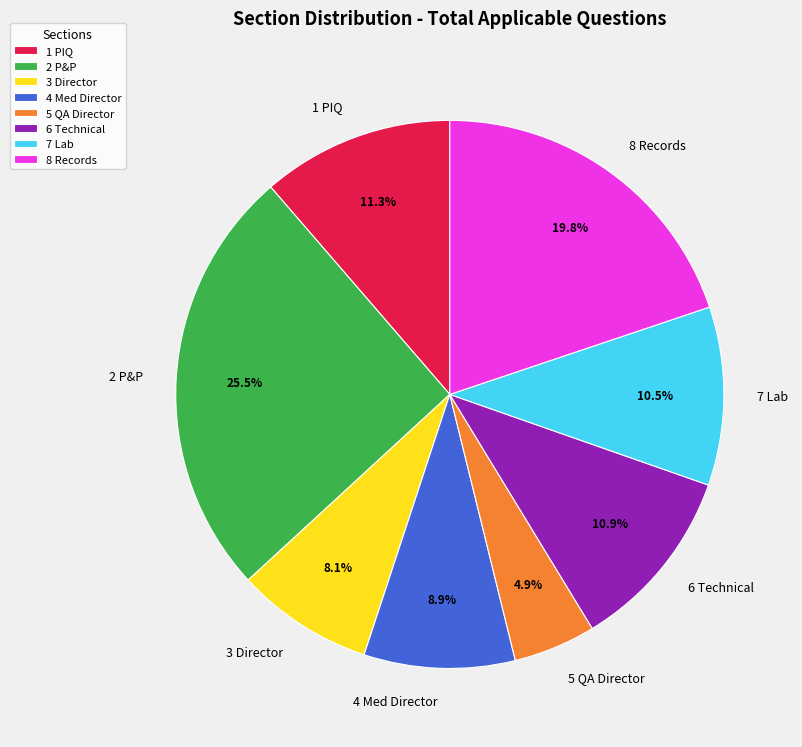

Which has a higher value, 8 Records or 1 PIQ?

8 Records